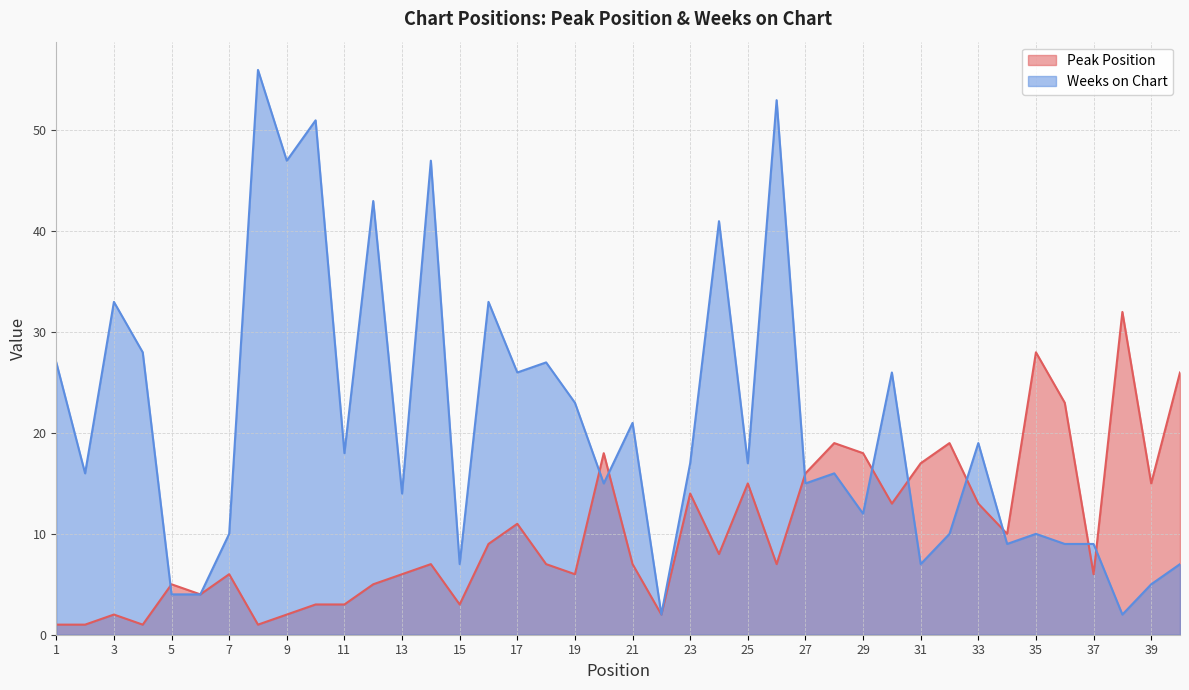

The value of Peak Position at 10 is 3. True or false?

True